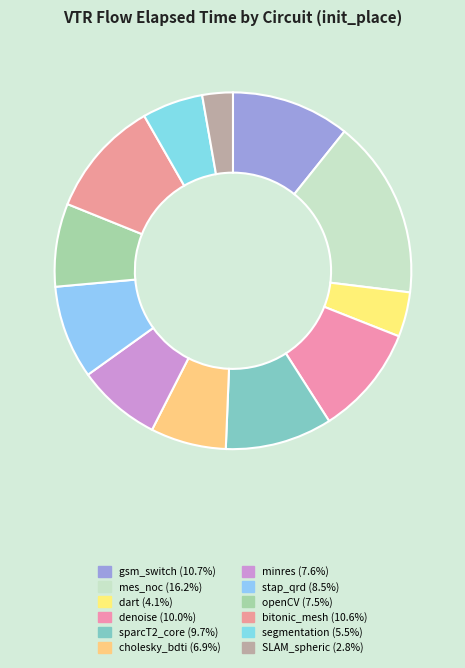

Count the number of slices in the pie.

12